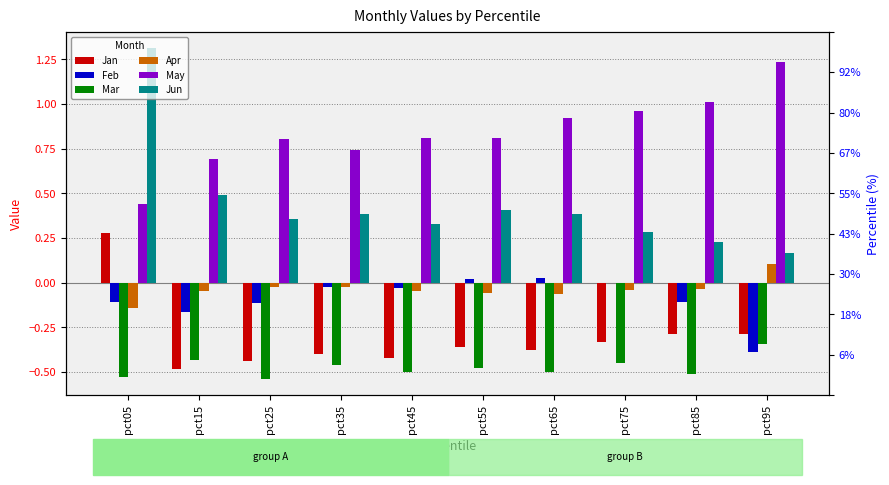

Are the bars horizontal?

No